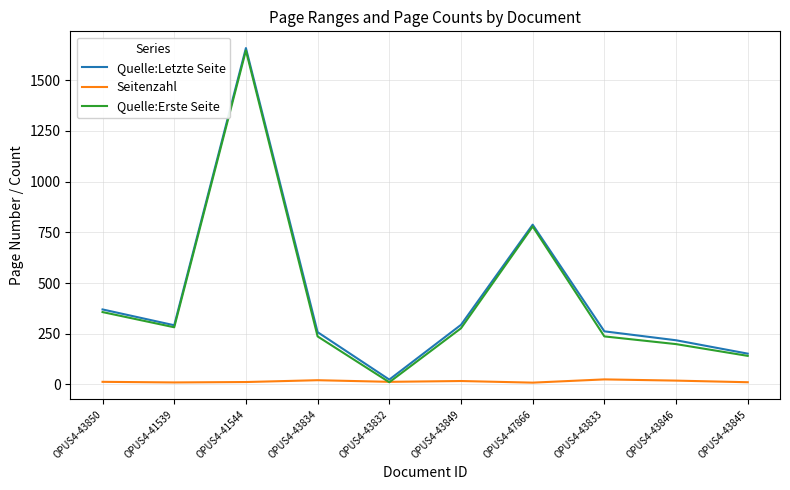

Does the chart display data point markers on the line(s)?

No